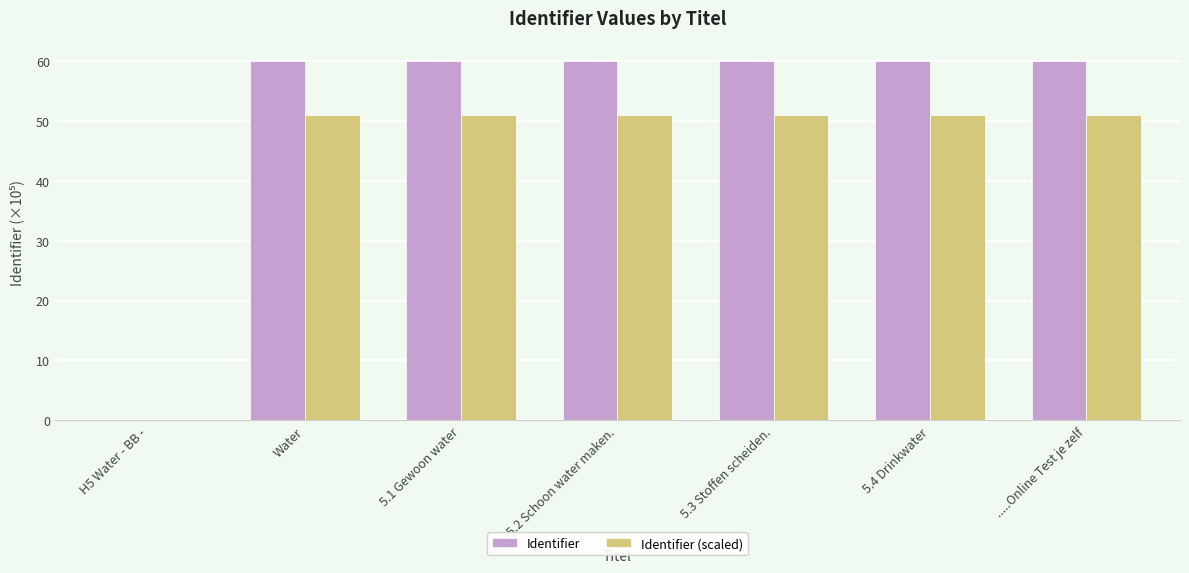

How many groups of bars are there?

7